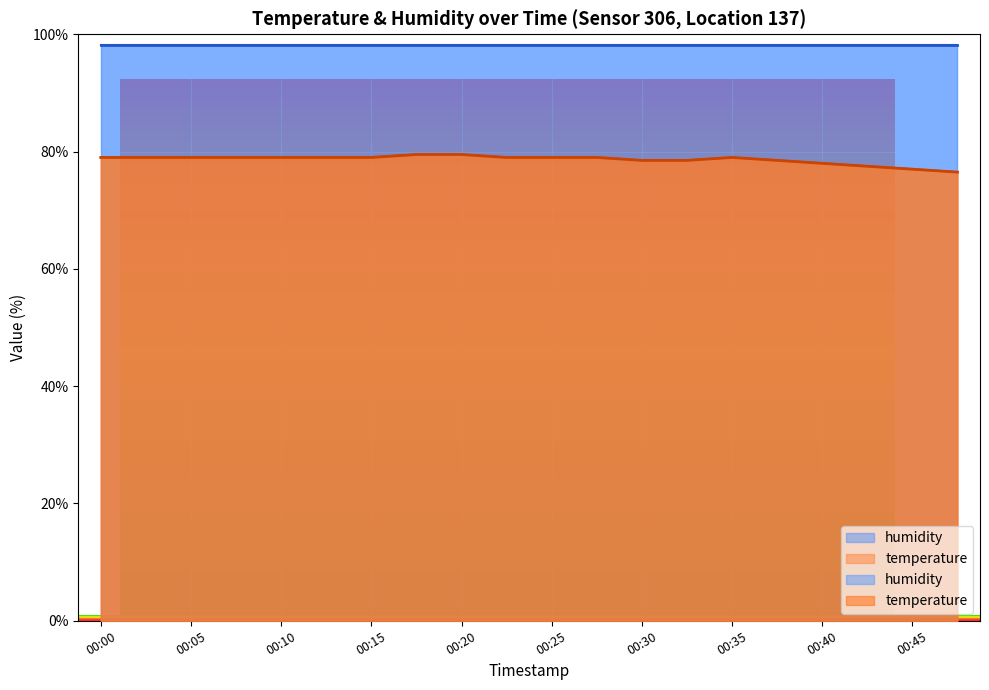

What is the value of the 2nd point from the left?

79.0